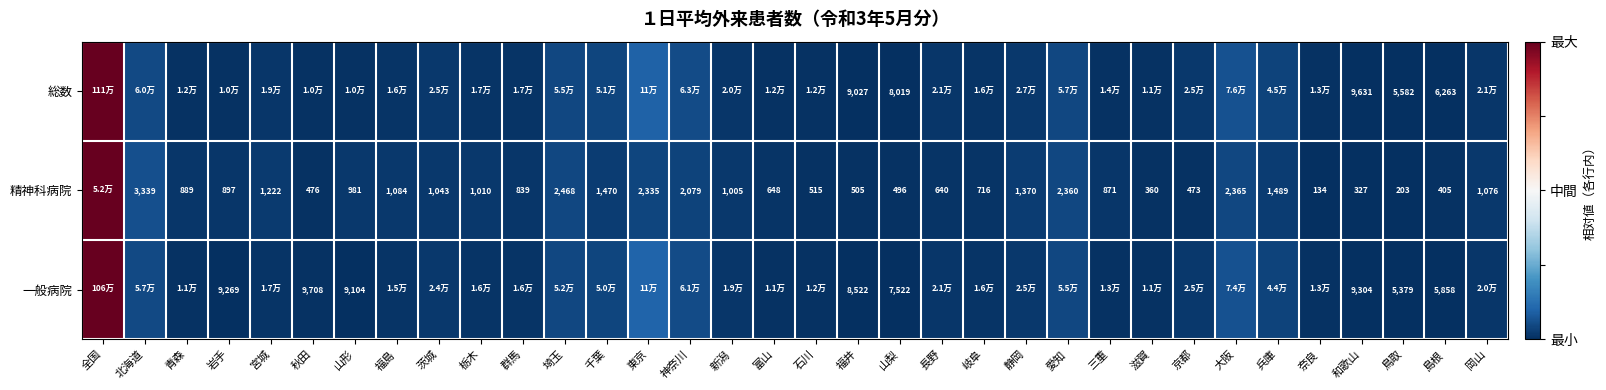

Is the value of 総数 at 島根 greater than the value of 精神科病院 at 神奈川?

Yes